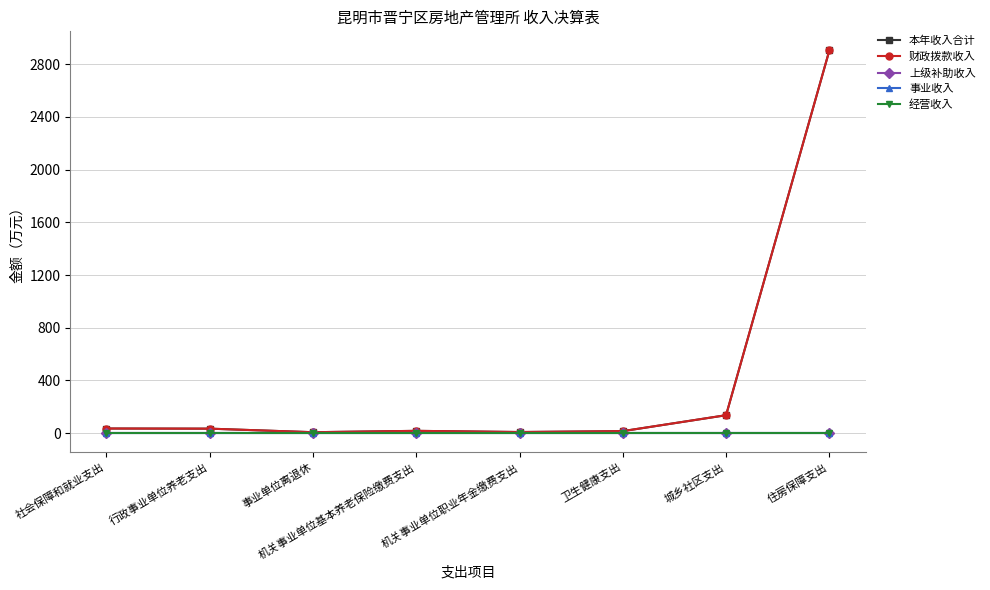

Is the value of 事业收入 at 机关事业单位职业年金缴费支出 greater than the value of 经营收入 at 社会保障和就业支出?

No